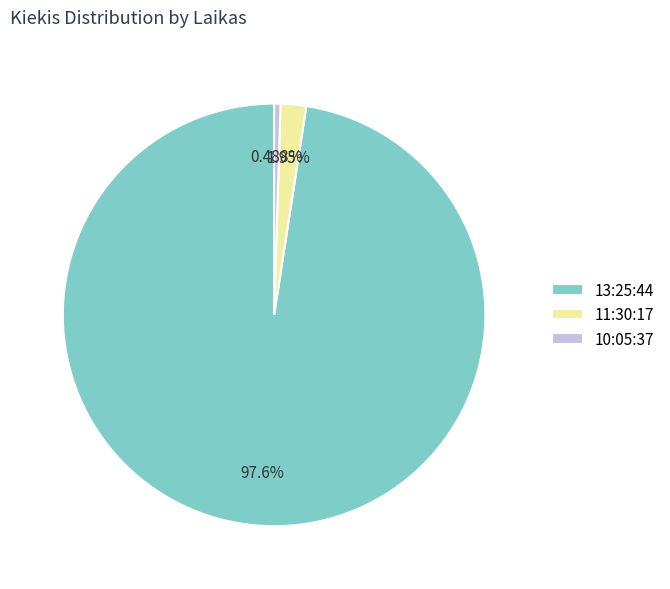

Between 11:30:17 and 10:05:37, which is larger?

11:30:17